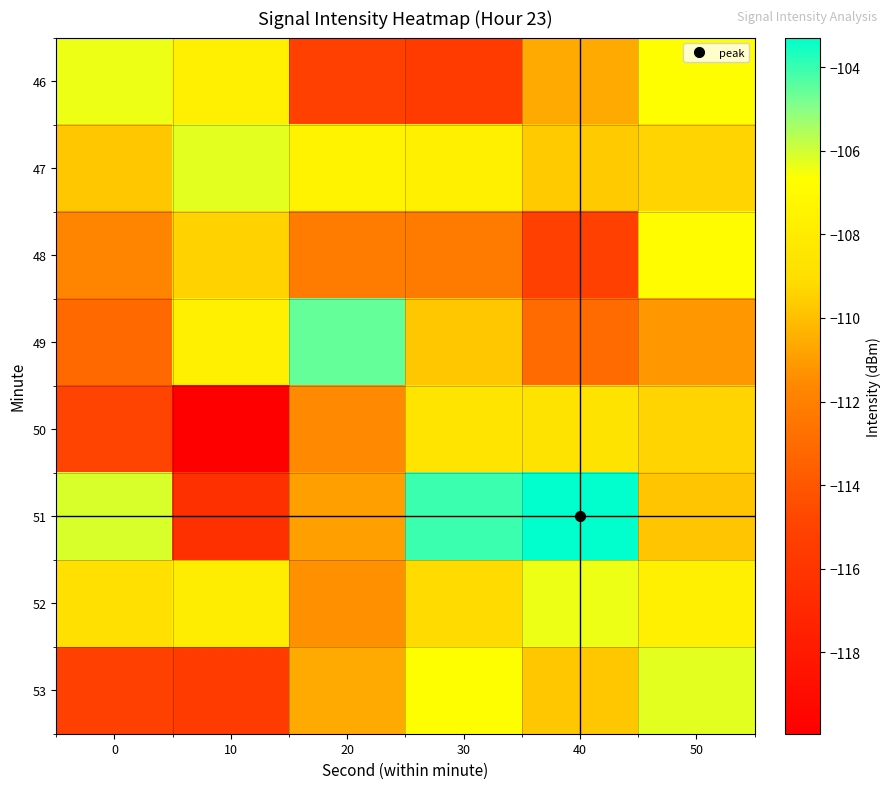

At which category is the sum across all series the highest?

50